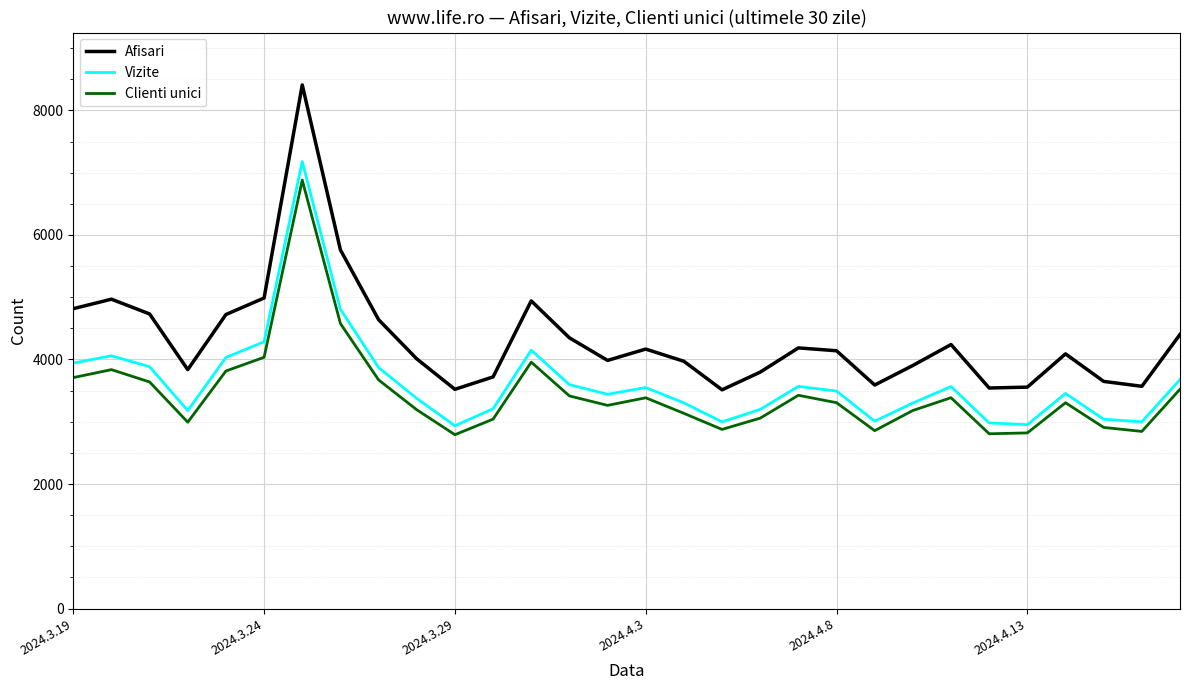

True or false: Afisari and Clienti unici cross at least once.

False